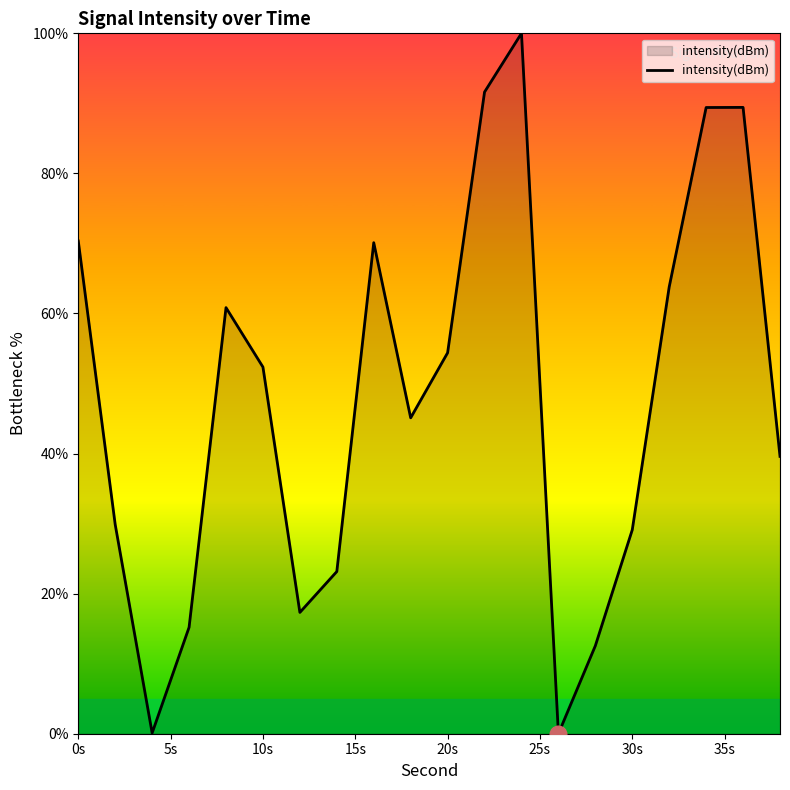

What is the maximum value shown in the chart?

100.0